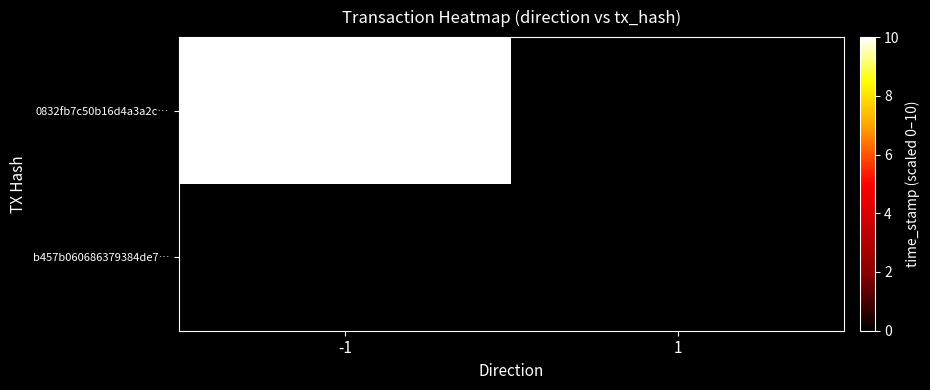

What is the greatest value displayed?

10.0